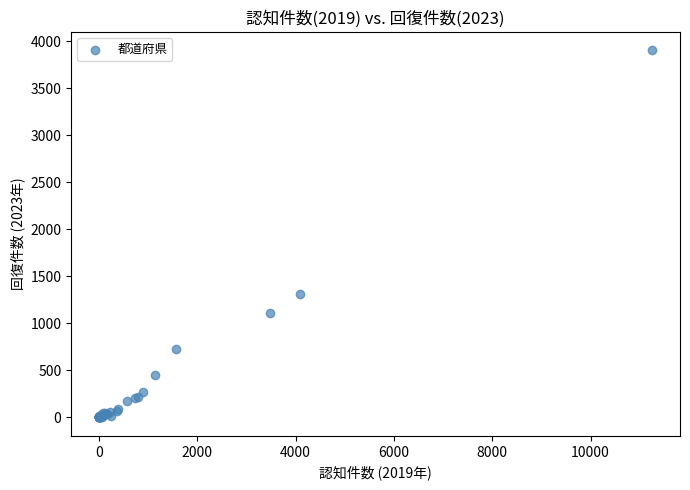

What Y value in the scatter plot is closest to 1952?

1316